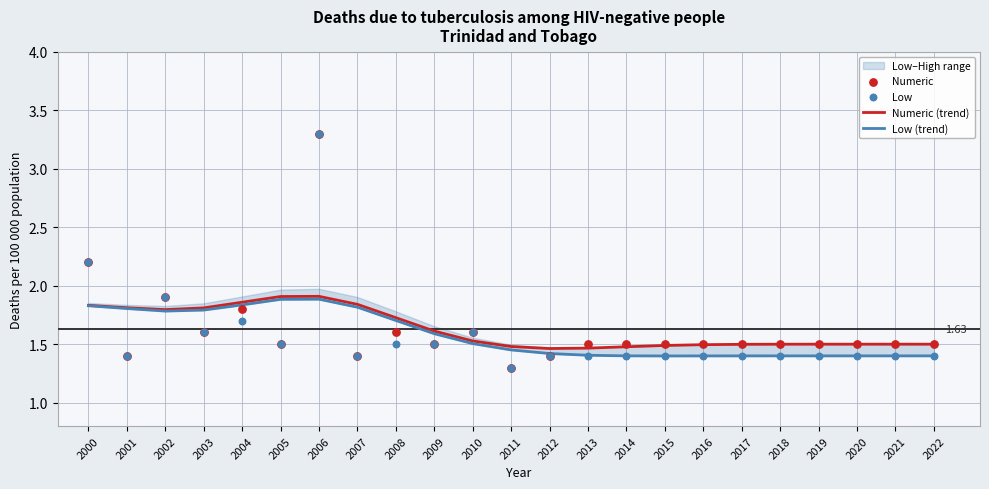

Is the value of Numeric at 2000 greater than the value of Numeric (trend) at 2020?

Yes